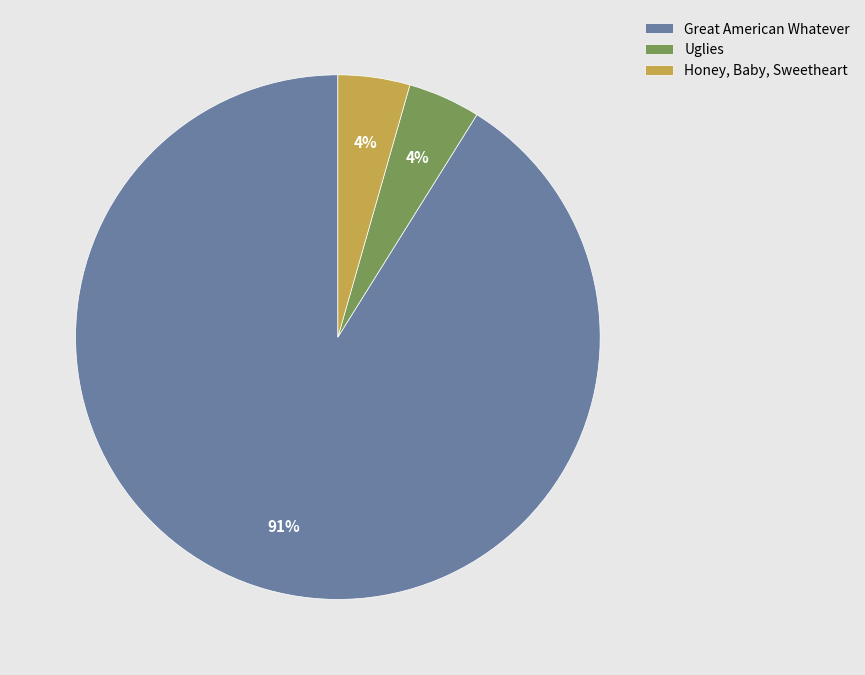

Which slice is the largest?

Great American Whatever